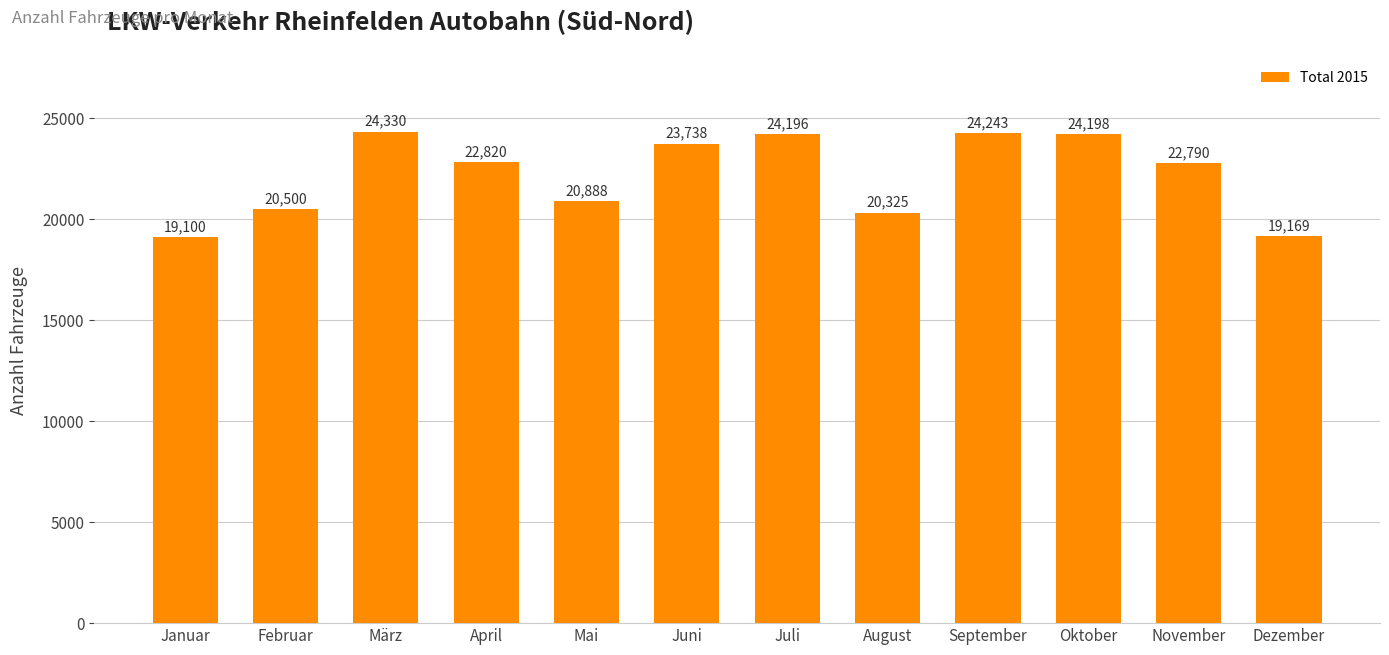

List the labels in order of value, largest first.

März, September, Oktober, Juli, Juni, April, November, Mai, Februar, August, Dezember, Januar